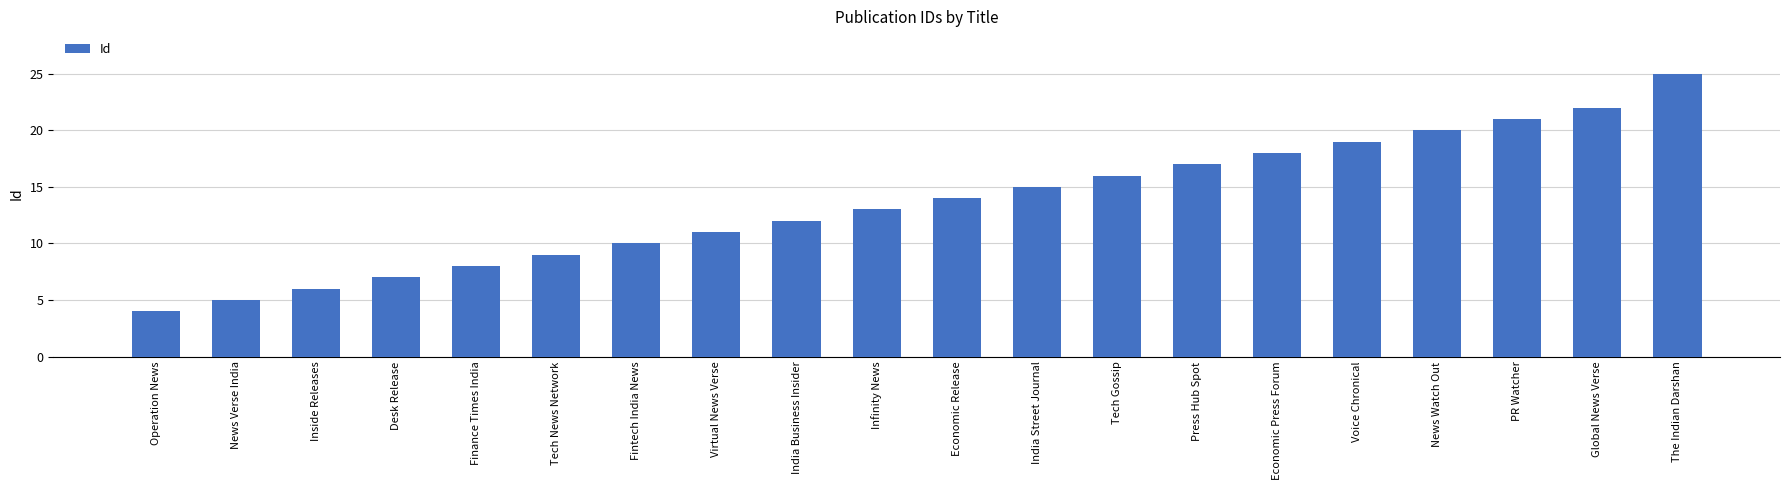

The chart shows a value of 15 at India Street Journal. True or false?

True